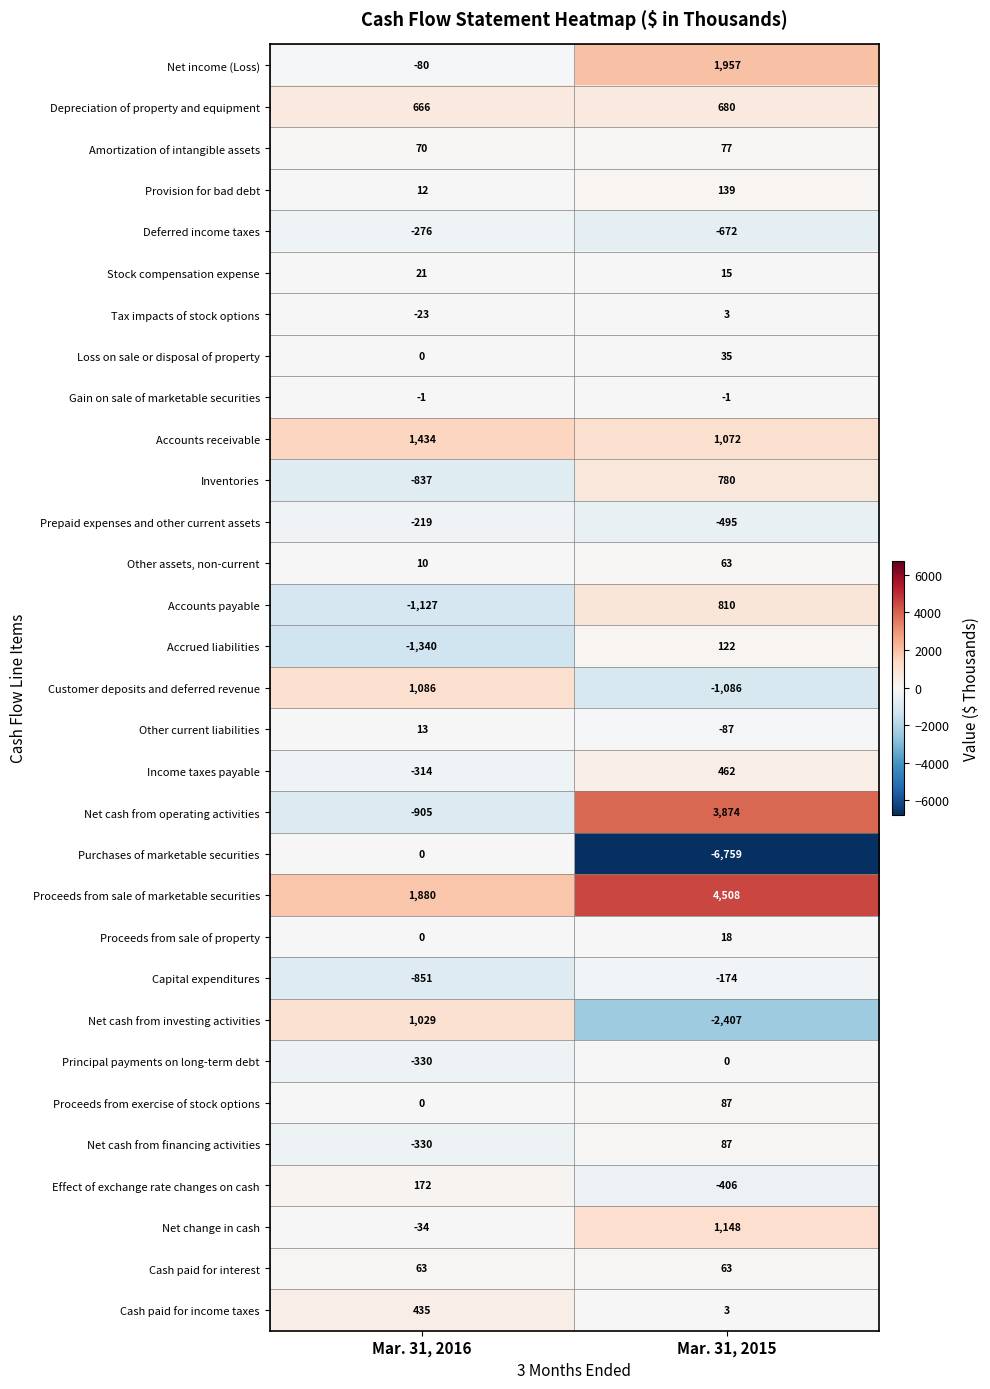

What is the smallest value displayed?

-6759